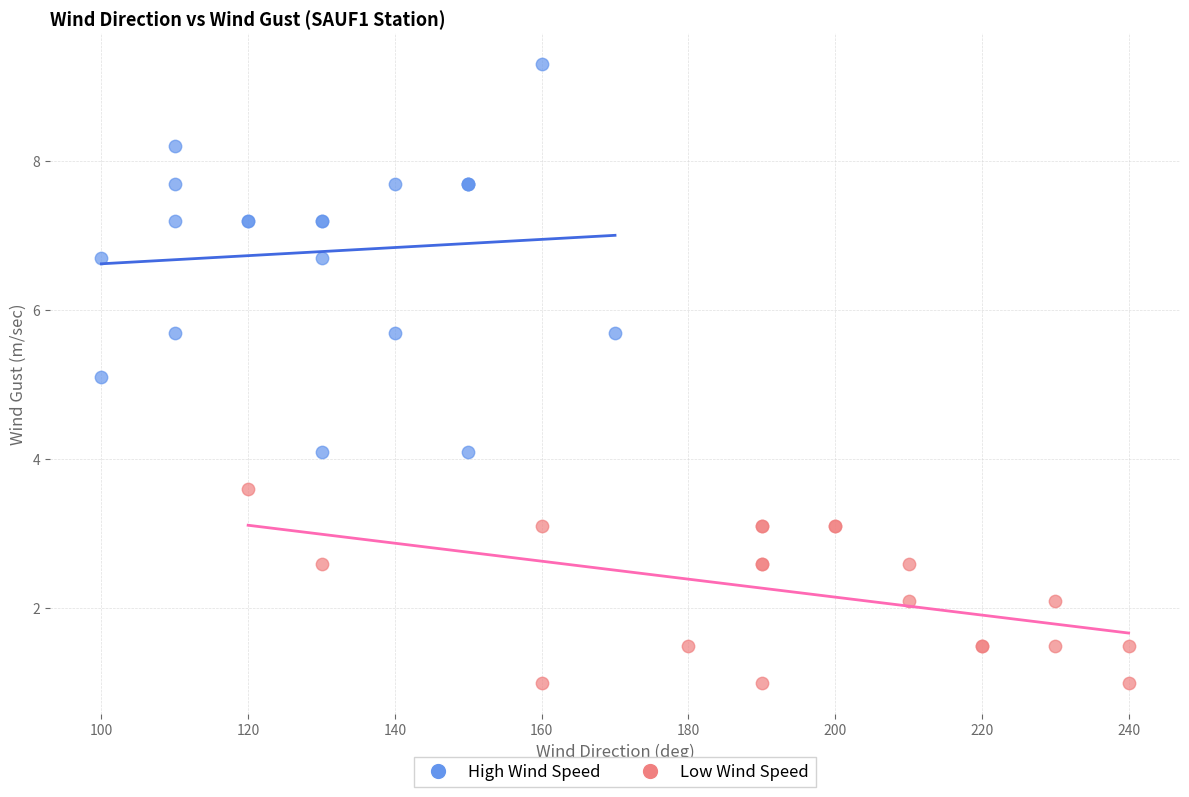

Which series contains the lowest Y value?

Low Wind Speed